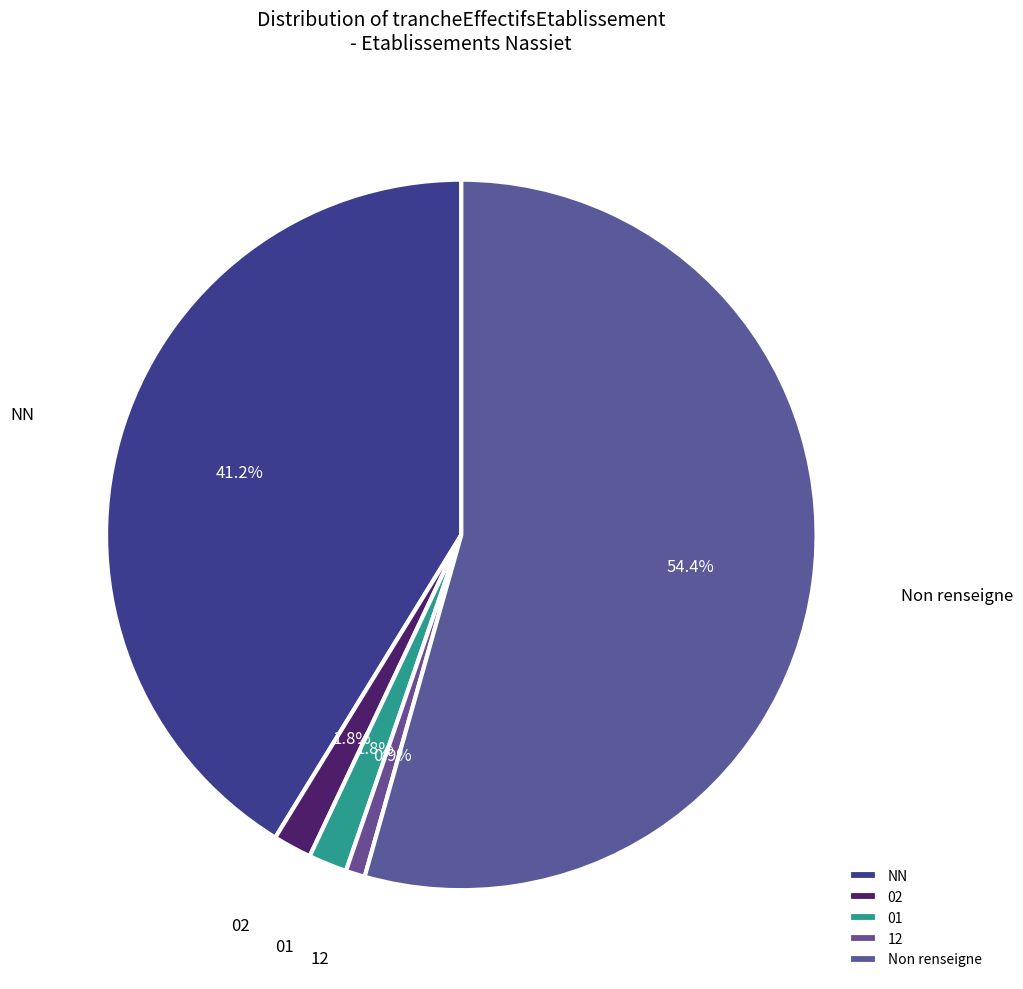

How many segments does this pie chart have?

5